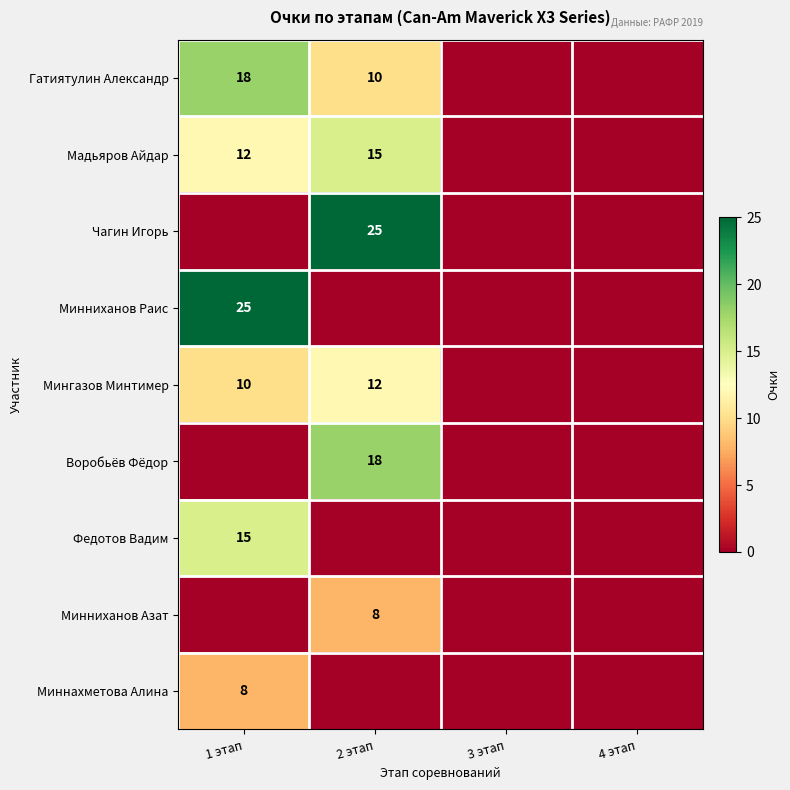

The Минниханов Раис series shows 35 at 1 этап. True or false?

False